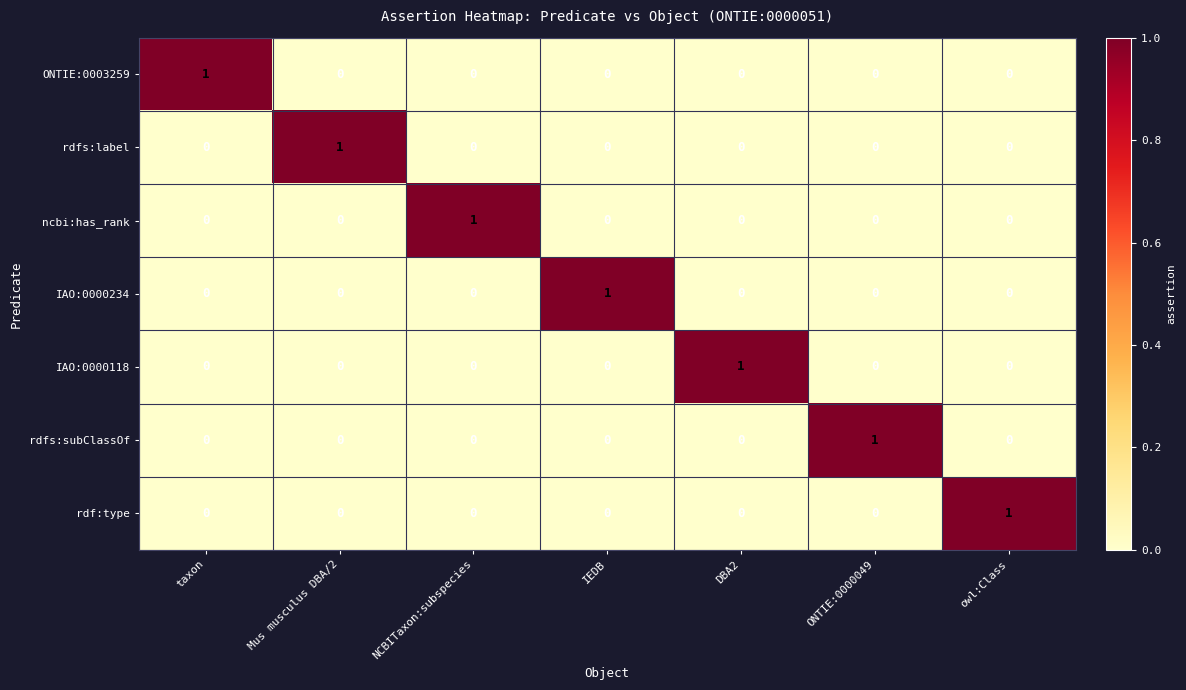

Is it true that rdfs:subClassOf equals 0 at IEDB?

True